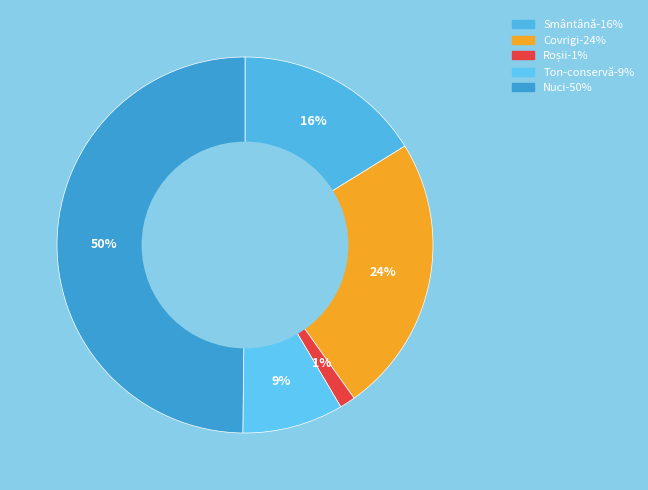

How much of the chart is everything except Smântână?

83.8%